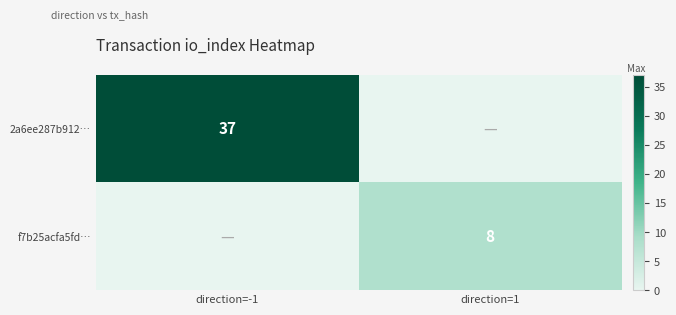

Count the 2a6ee287b912… values in the range 0 to 37.

2